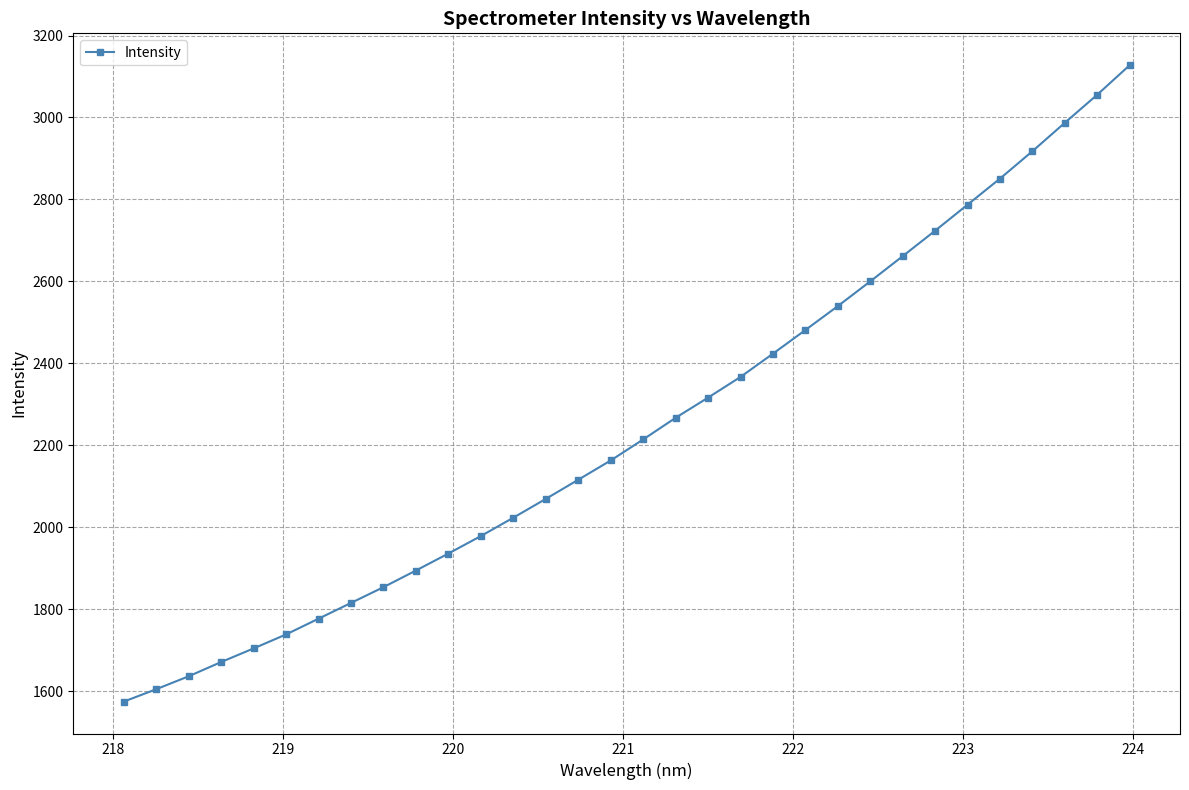

What is the difference between the maximum and second lowest values?

1523.1